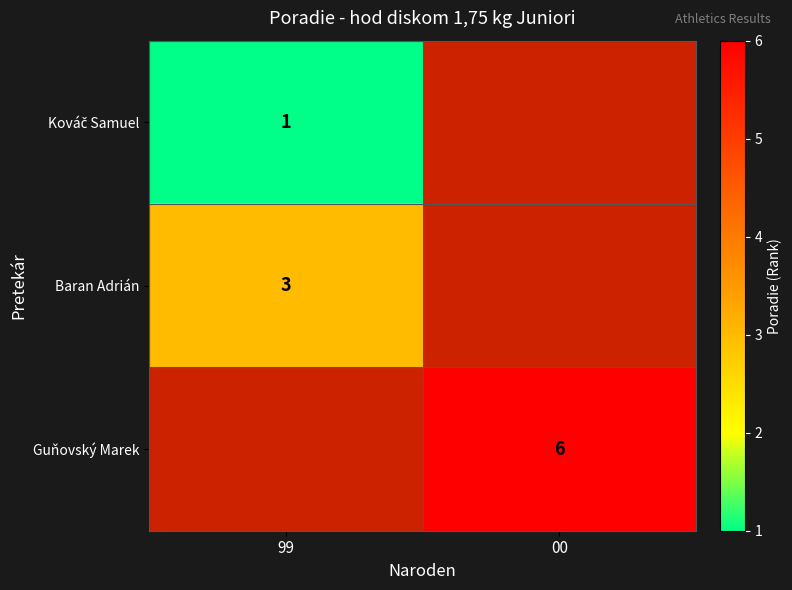

At which category does the chart reach its peak across all series?

00